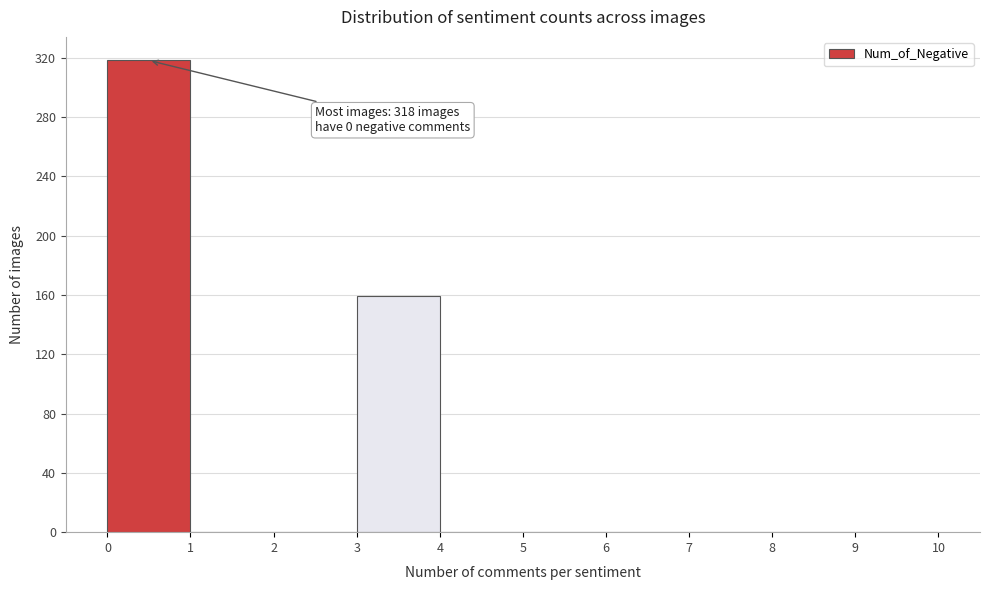

Which range on the x-axis has the tallest bar?

0 to 1